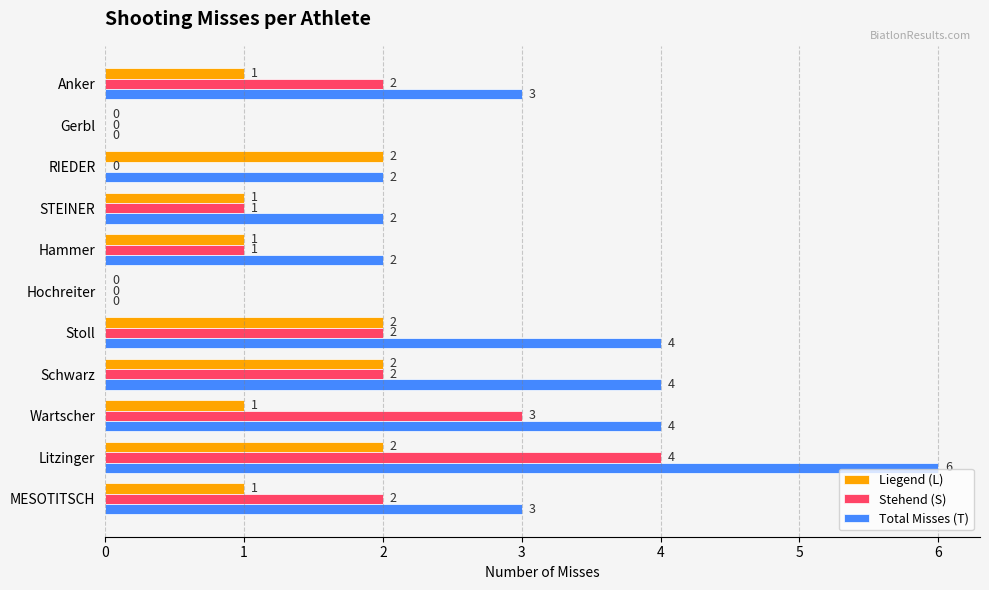

What is the total value across all series at MESOTITSCH?

6